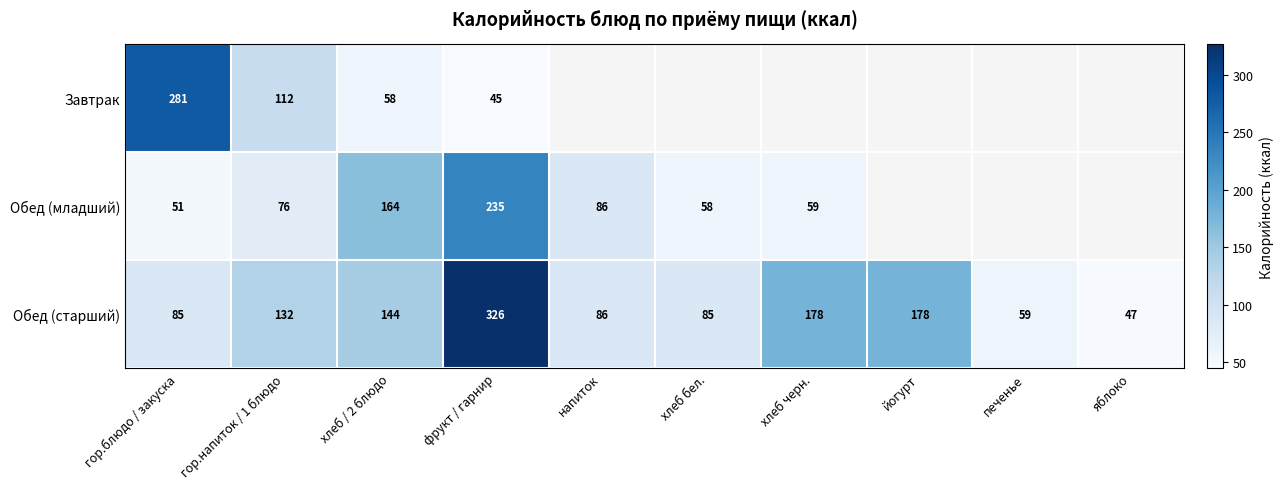

What is the difference between the highest and lowest values at гор.блюдо / закуска?

230